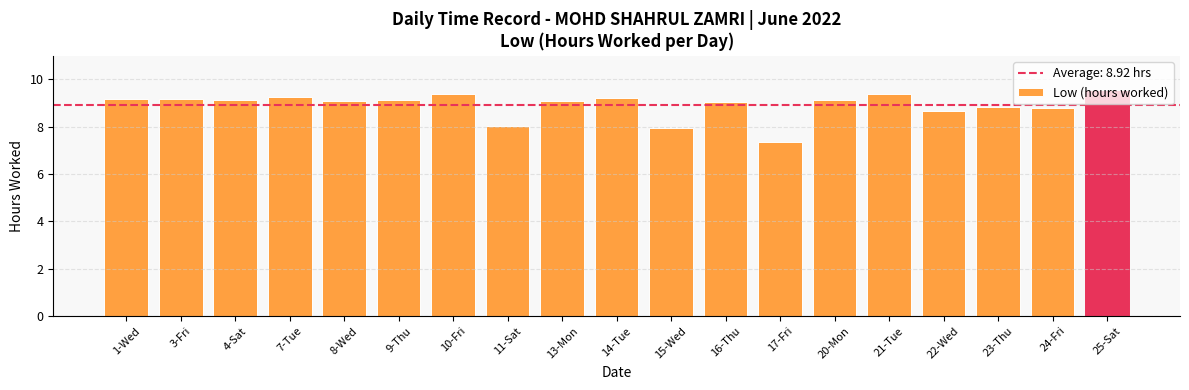

What is the value of the 11th bar from the left?

7.9